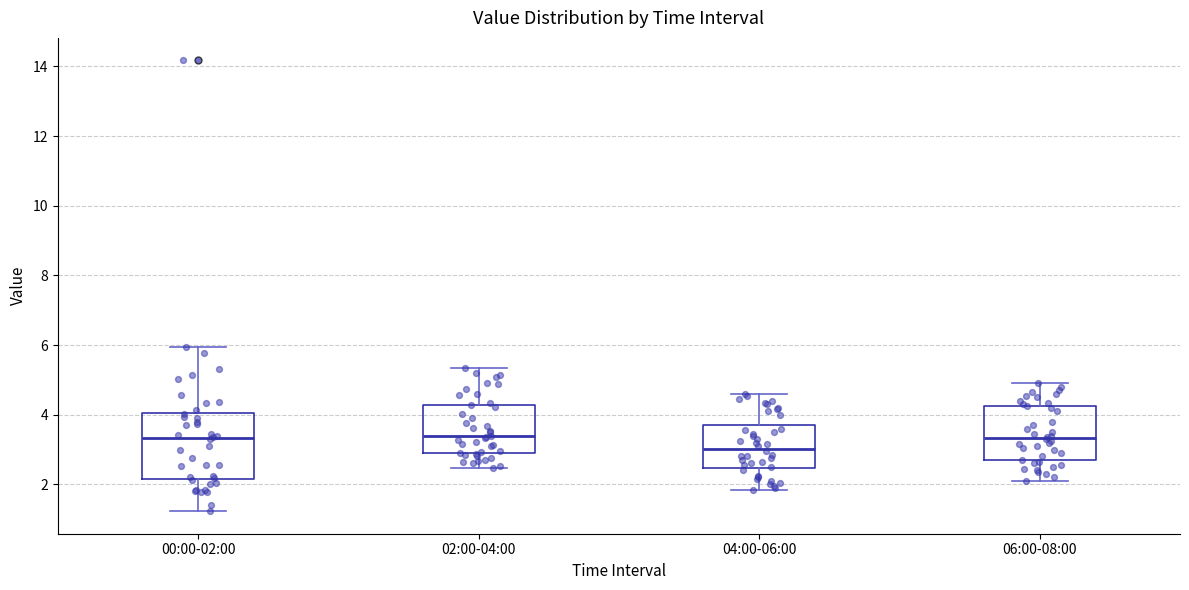

Reading left to right, read every box against the y-axis: the position of its median line, the range the box covers, and the ends of its whiskers. The values are not printed on the chart, so give them approximately, as read against the axis.

00:00-02:00: median 3.4, box 2.2 to 4.0, whiskers 1.2 to 6.0
02:00-04:00: median 3.4, box 2.8 to 4.2, whiskers 2.4 to 5.4
04:00-06:00: median 3.0, box 2.4 to 3.8, whiskers 1.8 to 4.6
06:00-08:00: median 3.4, box 2.6 to 4.2, whiskers 2.2 to 5.0